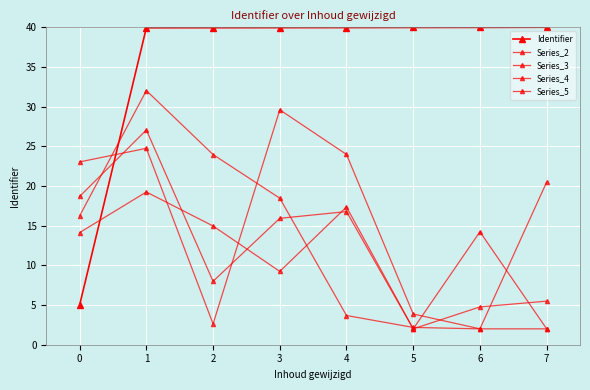

How many series are shown in this chart?

5